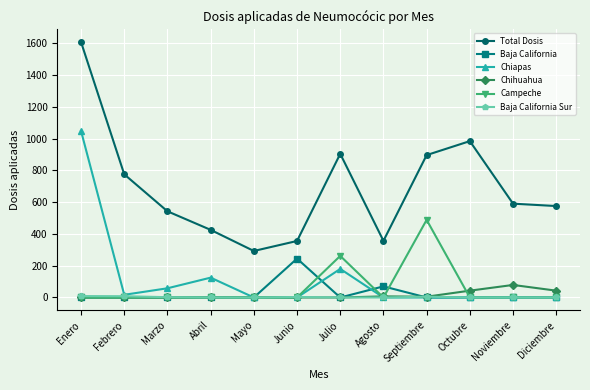

True or false: Total Dosis and Chiapas cross at least once.

False